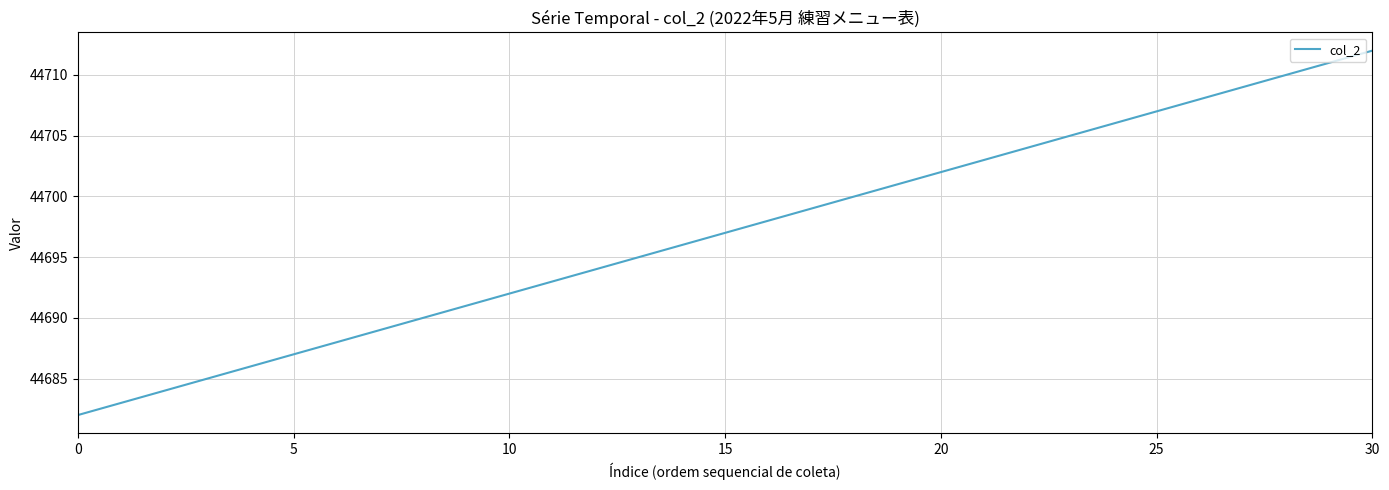

What is the maximum value shown in the chart?

44712